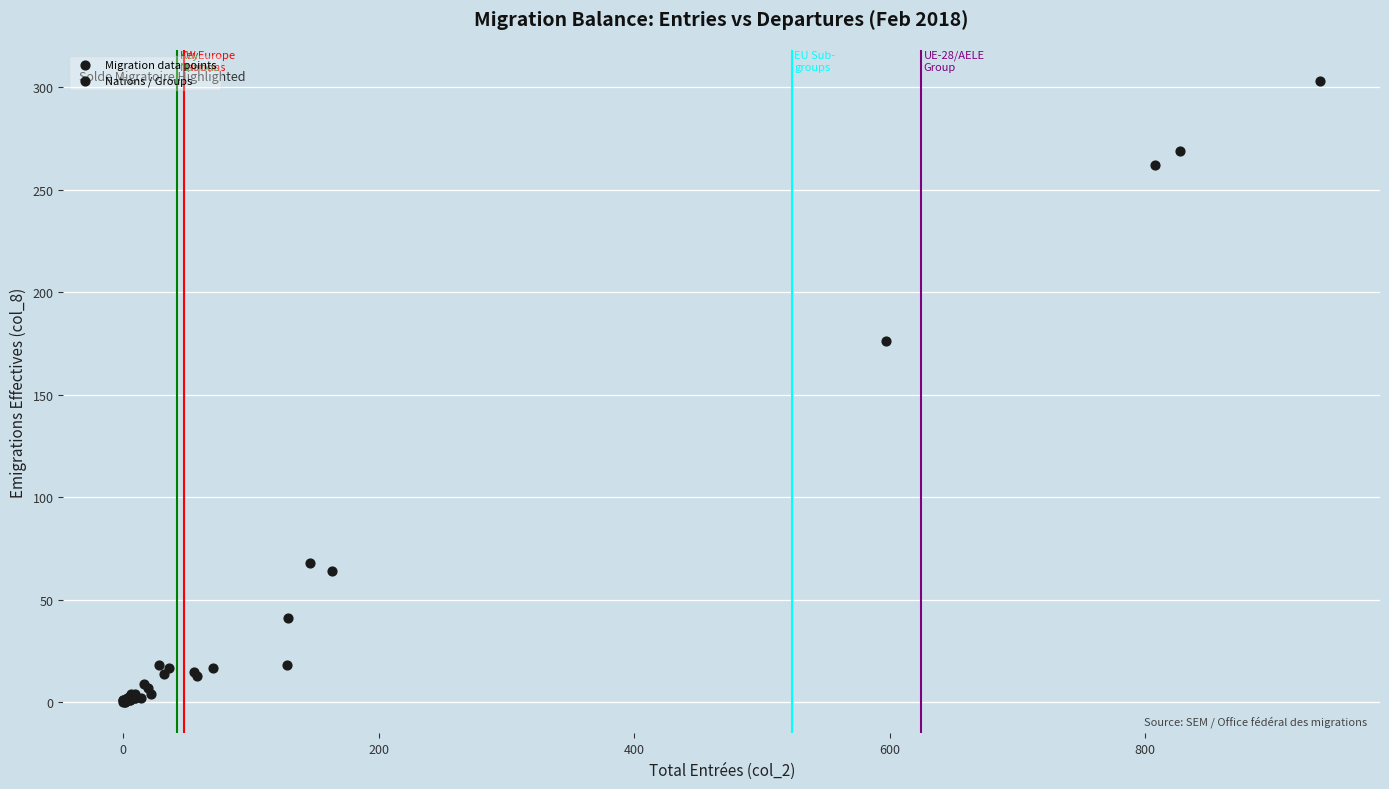

What Y value in the scatter plot is closest to 151?

176